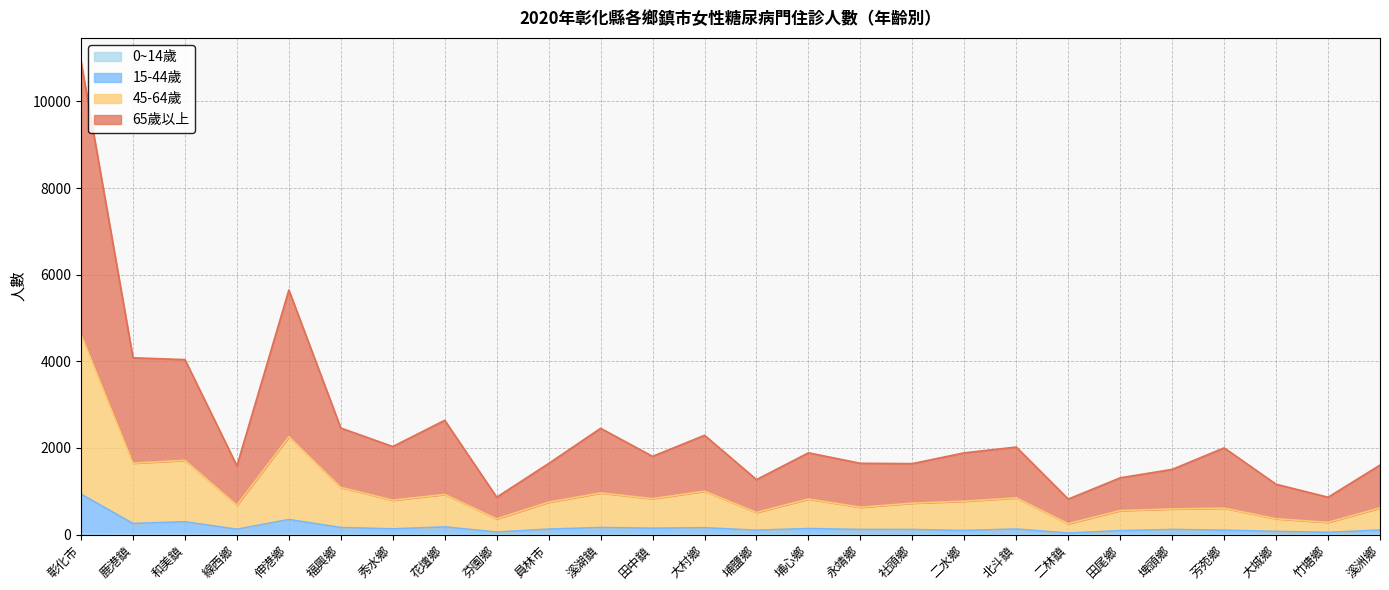

Is it true that 15-44歲 equals 132 at 埔鹽鄉?

False